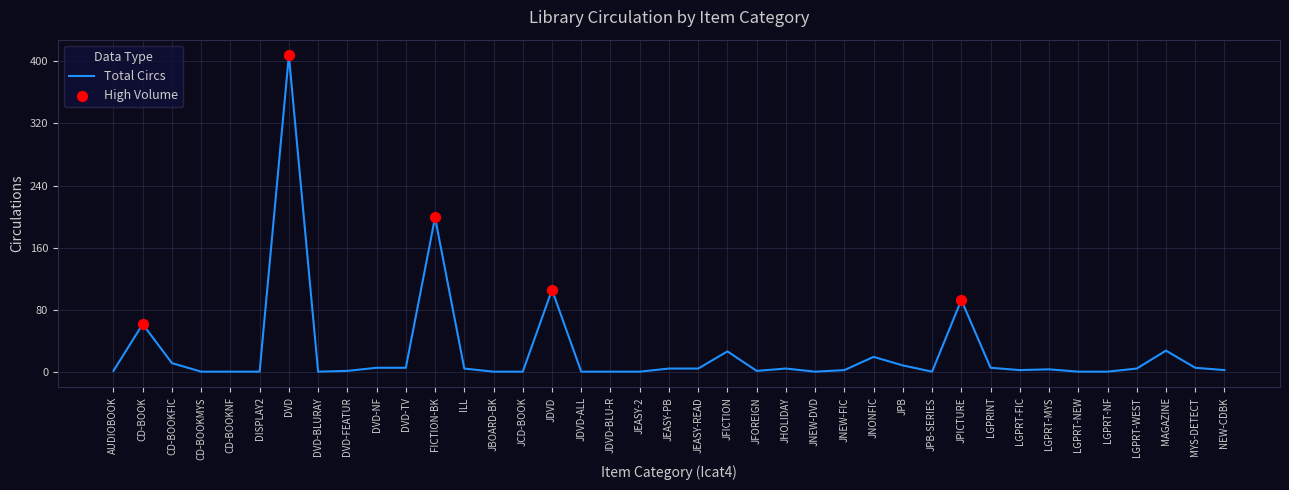

Approximately how many times larger is the value at JPICTURE compared to JEASY-PB?

18.6